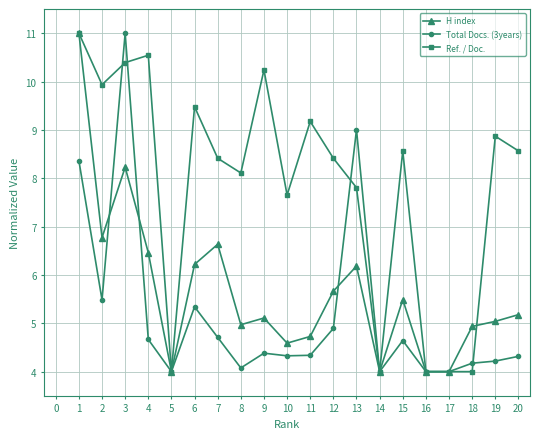

What are all the series names shown in the legend?

H index, Total Docs. (3years), Ref. / Doc.